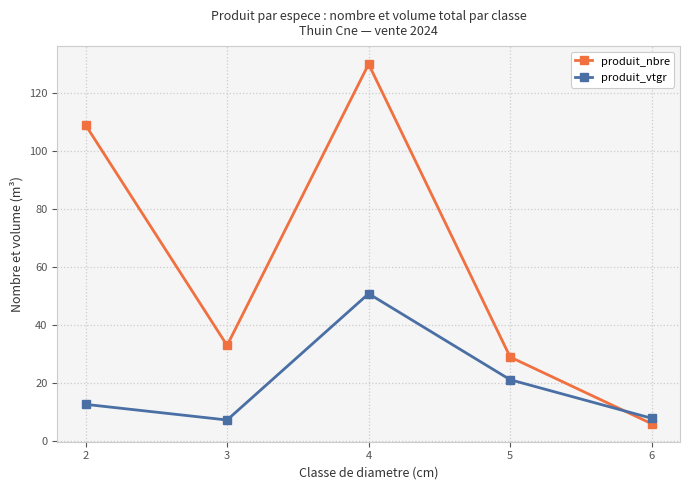

Rank the categories by produit_nbre value from highest to lowest.

4, 2, 3, 5, 6